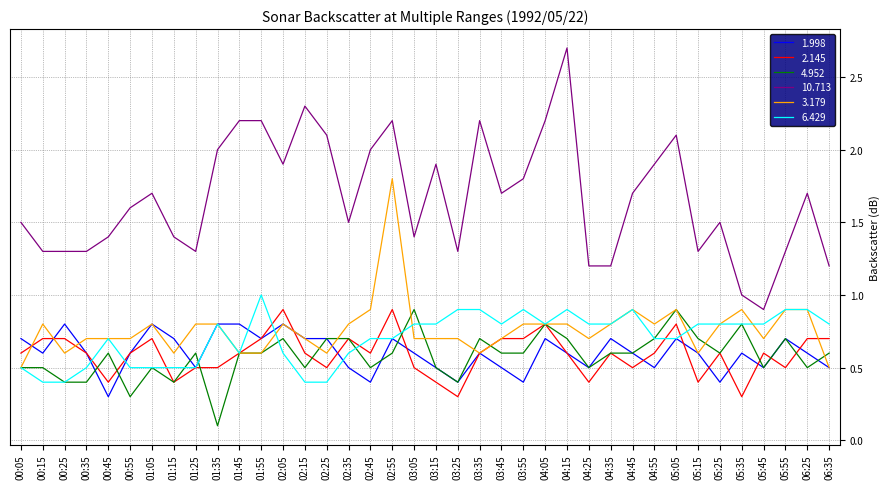

What value does the 2.145 series have at 04:55?

0.6